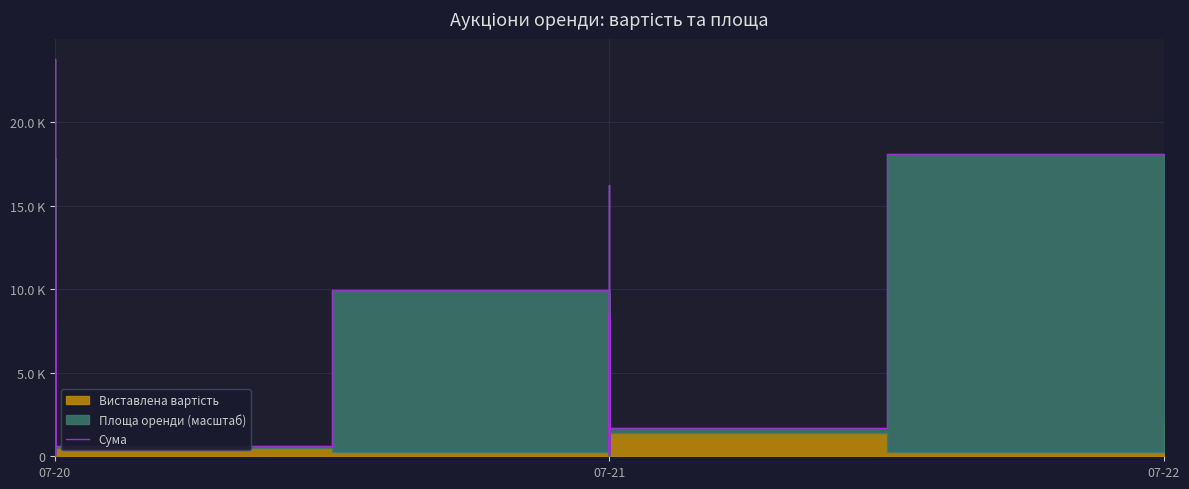

How many lines are shown in the chart?

1